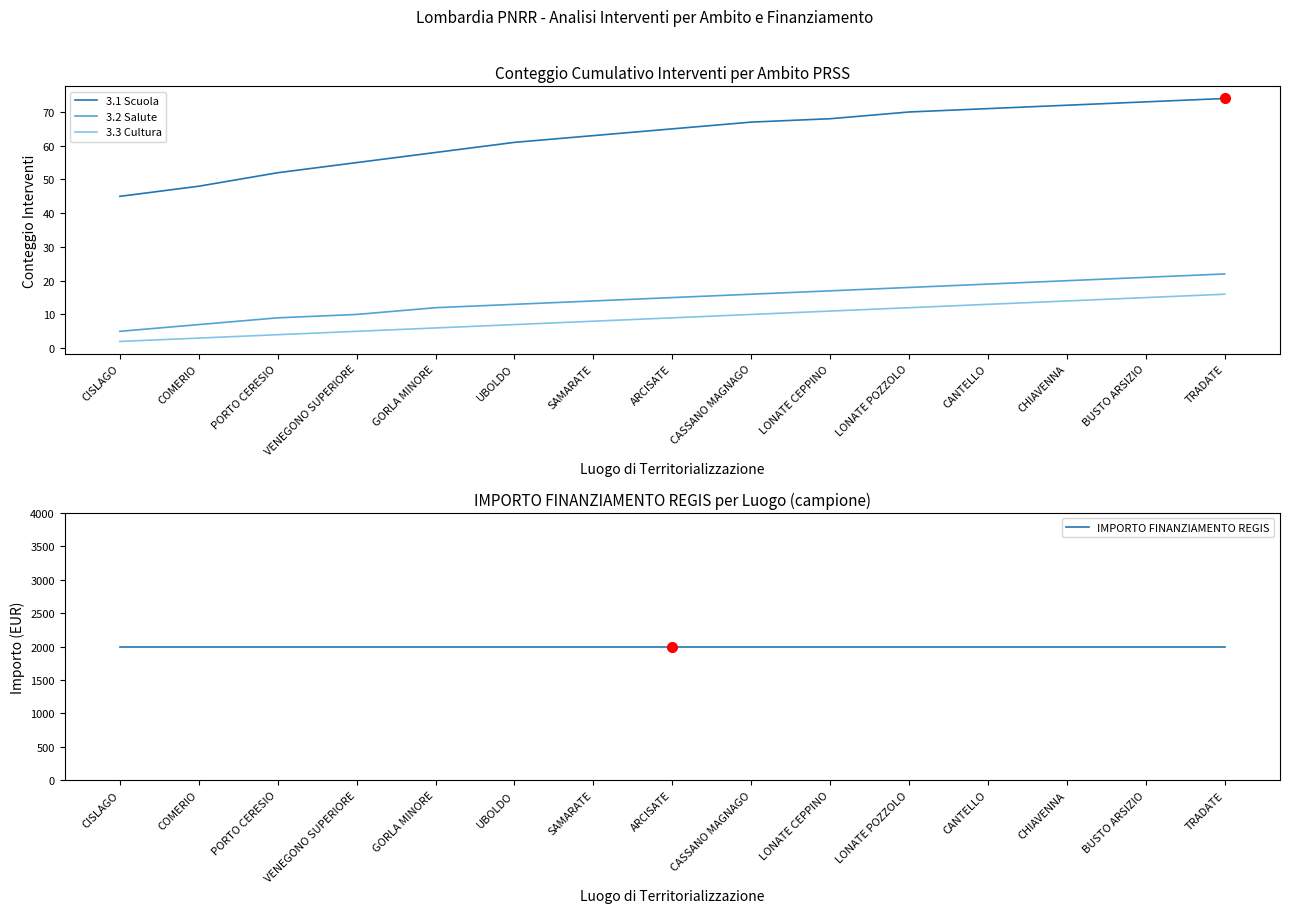

Count the number of categories in the chart.

15